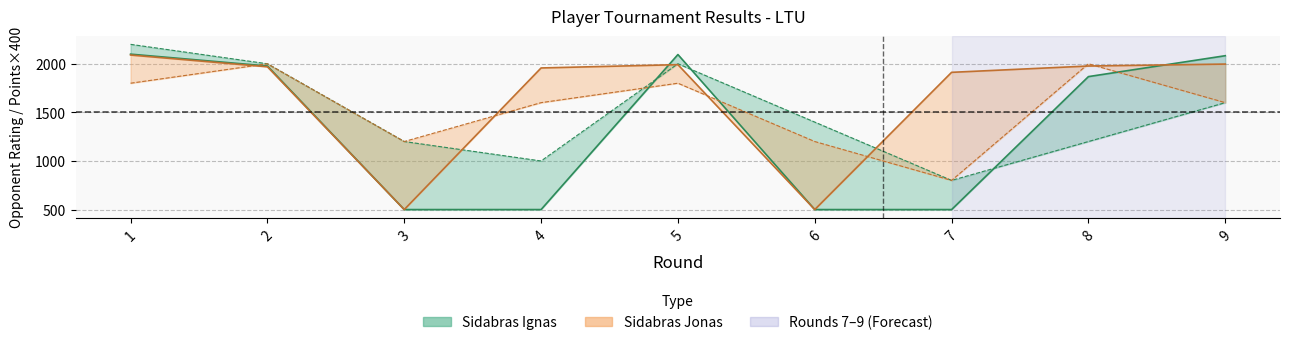

Between 5 and 1, which is larger?

1